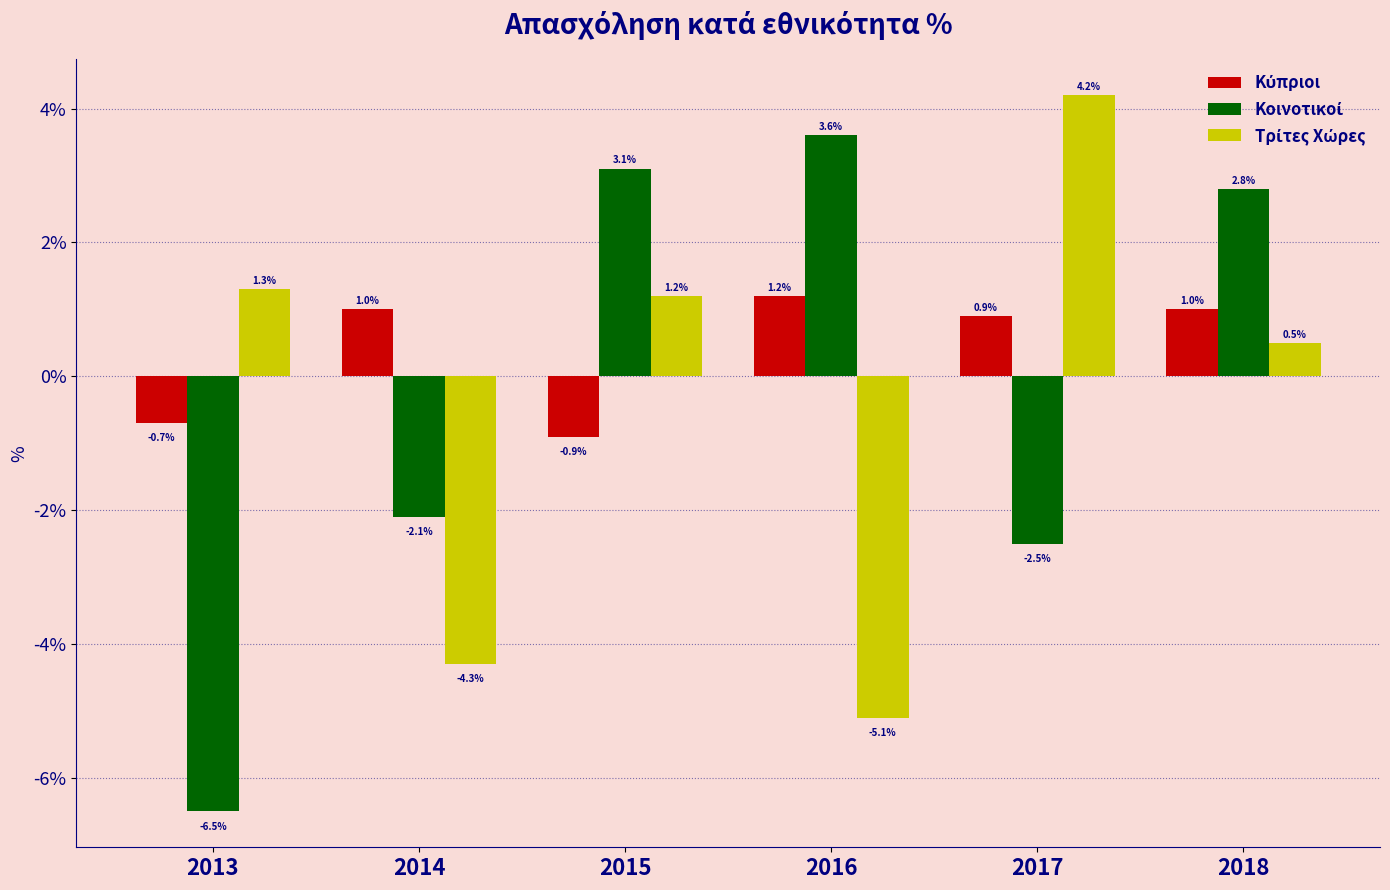

What is the spread (max minus min) of values at 2018?

2.3